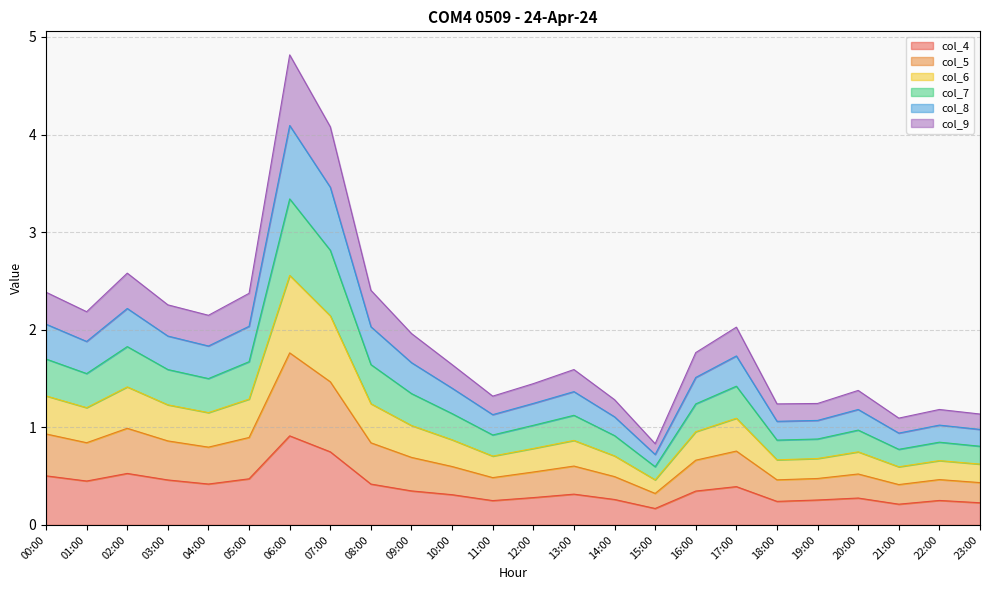

Which category has the highest value in the col_4 series?

06:00